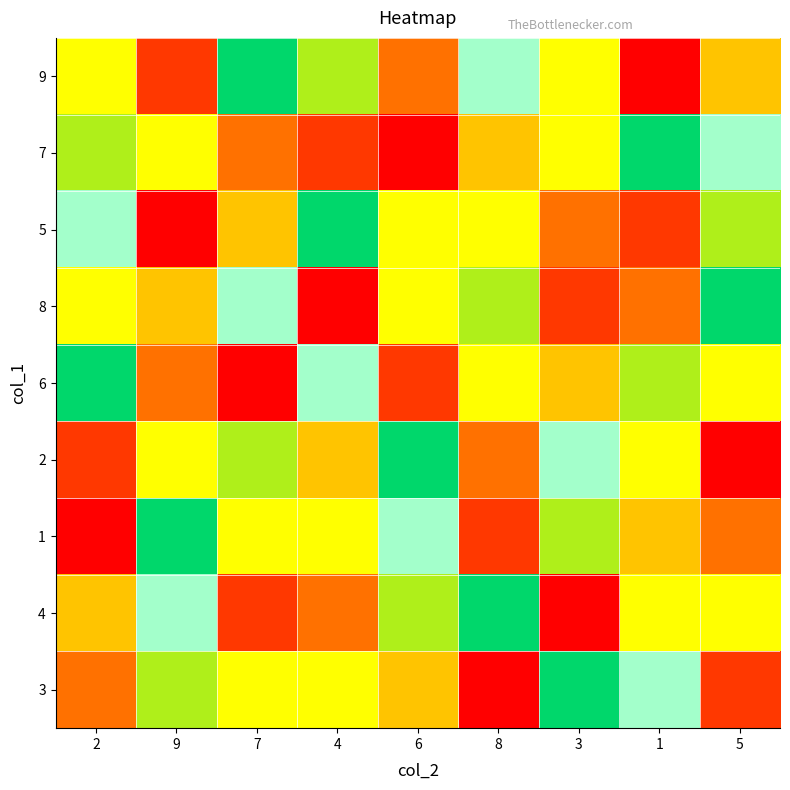

Reading left to right, extract all data points from this chart.

9: 2=9	9=2	7=6	4=7	6=3	8=5	3=8	1=1	5=4
7: 2=7	9=8	7=3	4=2	6=1	8=4	3=9	1=6	5=5
5: 2=5	9=1	7=4	4=6	6=8	8=9	3=3	1=2	5=7
8: 2=8	9=4	7=5	4=1	6=9	8=7	3=2	1=3	5=6
6: 2=6	9=3	7=1	4=5	6=2	8=8	3=4	1=7	5=9
2: 2=2	9=9	7=7	4=4	6=6	8=3	3=5	1=8	5=1
1: 2=1	9=6	7=9	4=8	6=5	8=2	3=7	1=4	5=3
4: 2=4	9=5	7=2	4=3	6=7	8=6	3=1	1=9	5=8
3: 2=3	9=7	7=8	4=9	6=4	8=1	3=6	1=5	5=2